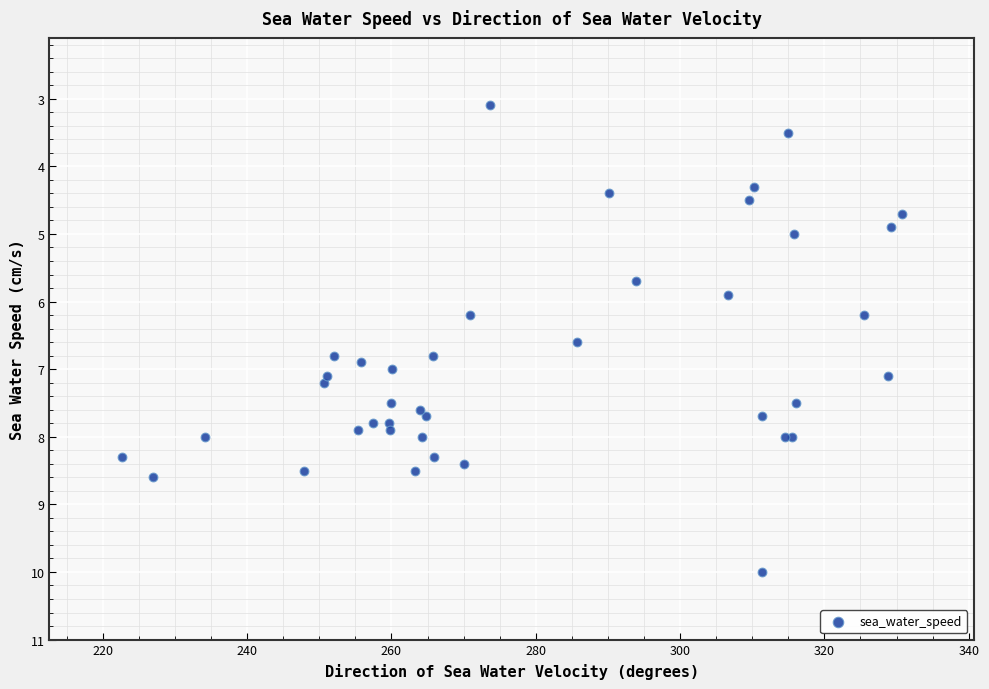

What Y value in the scatter plot is closest to 6?

5.9